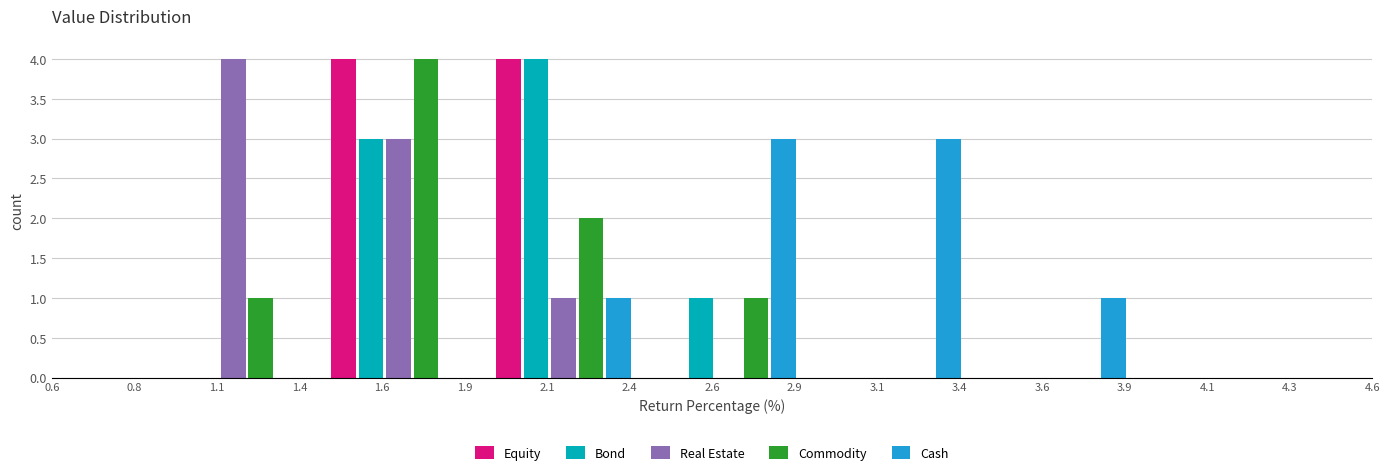

True or false: Real Estate has a value of 5 at 1.1.

False